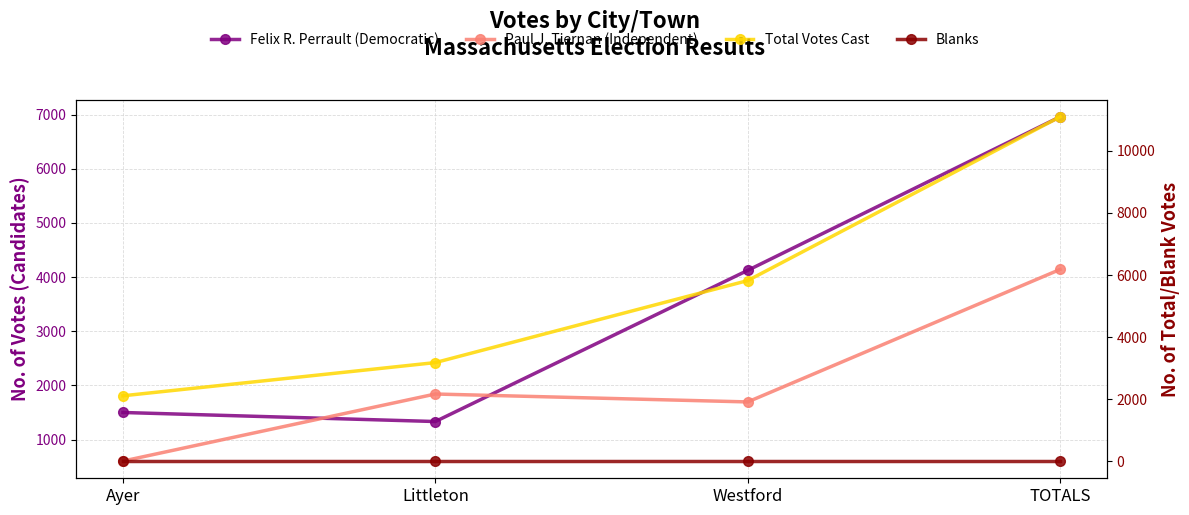

True or false: Paul J. Tiernan (Independent) and Total Votes Cast intersect in this chart.

False